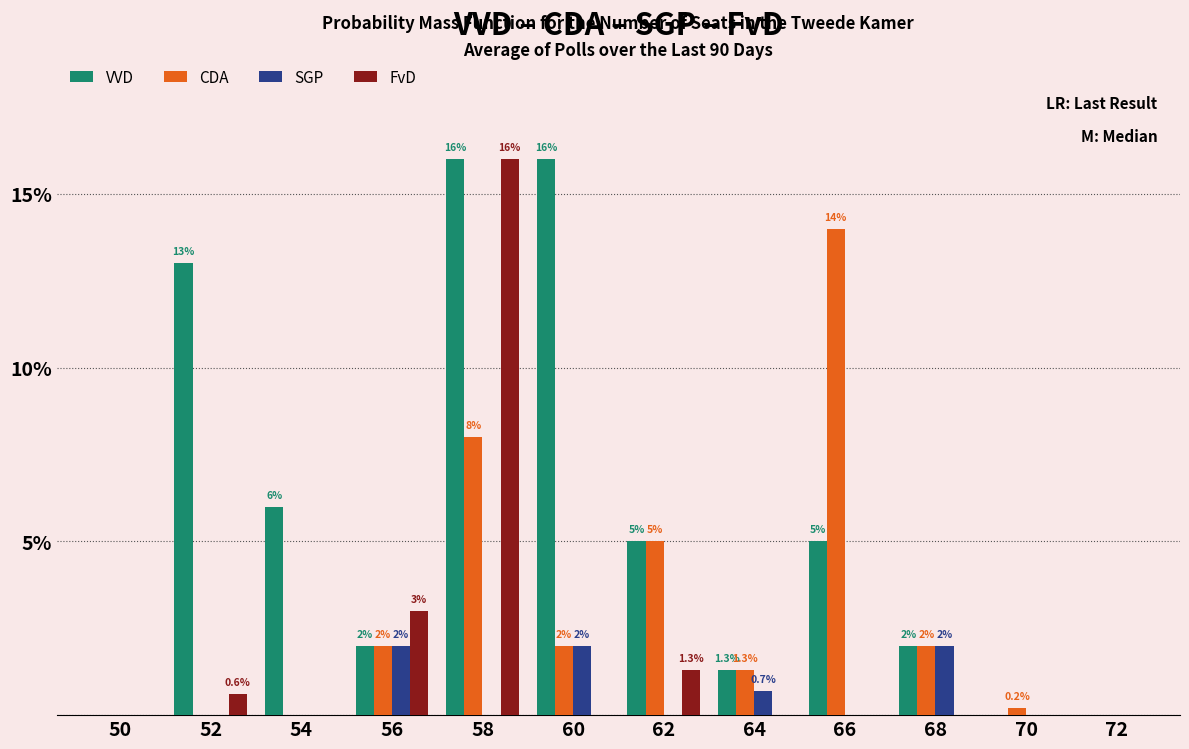

How many groups of bars are there?

12